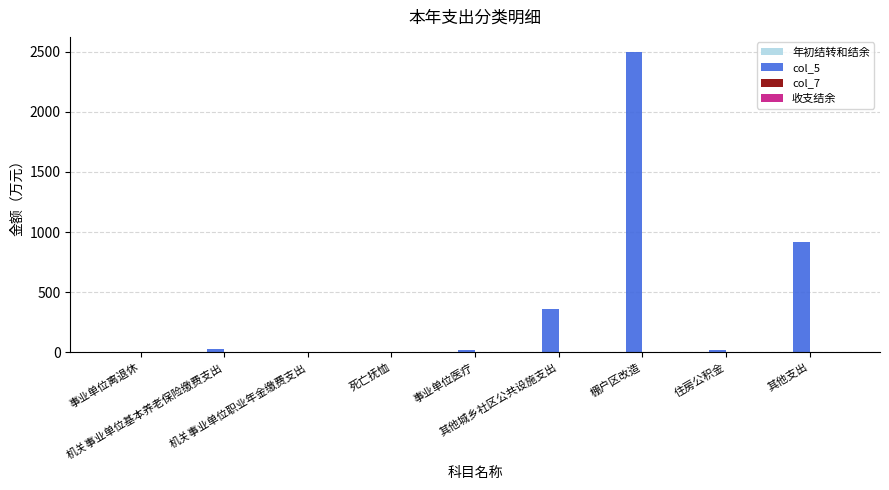

How many distinct data groups are displayed?

1